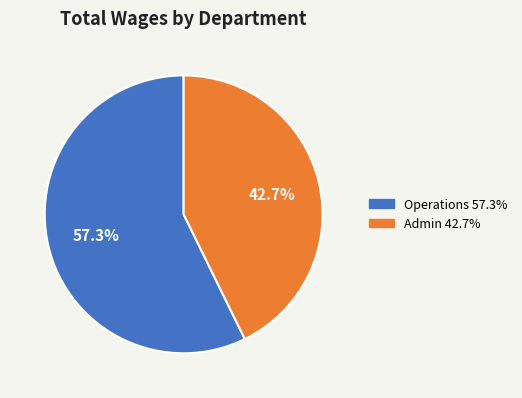

Is there a majority slice in this chart?

Yes